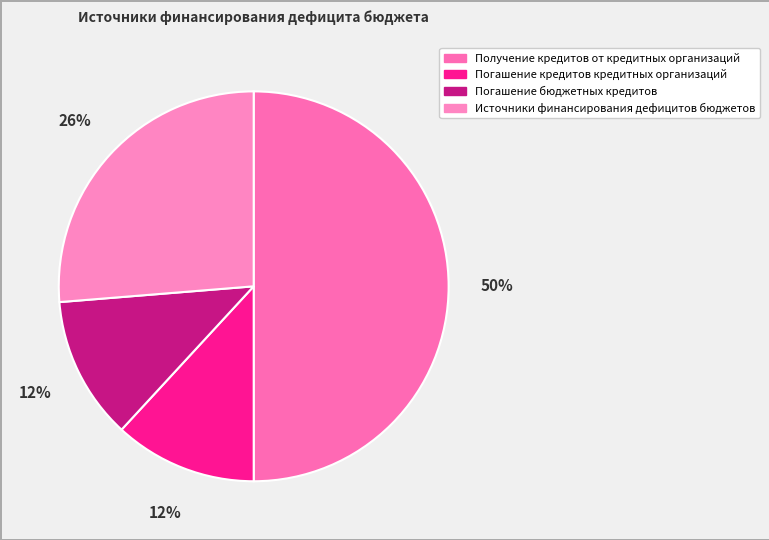

Which category has the biggest portion of the pie?

Получение кредитов от кредитных организаций